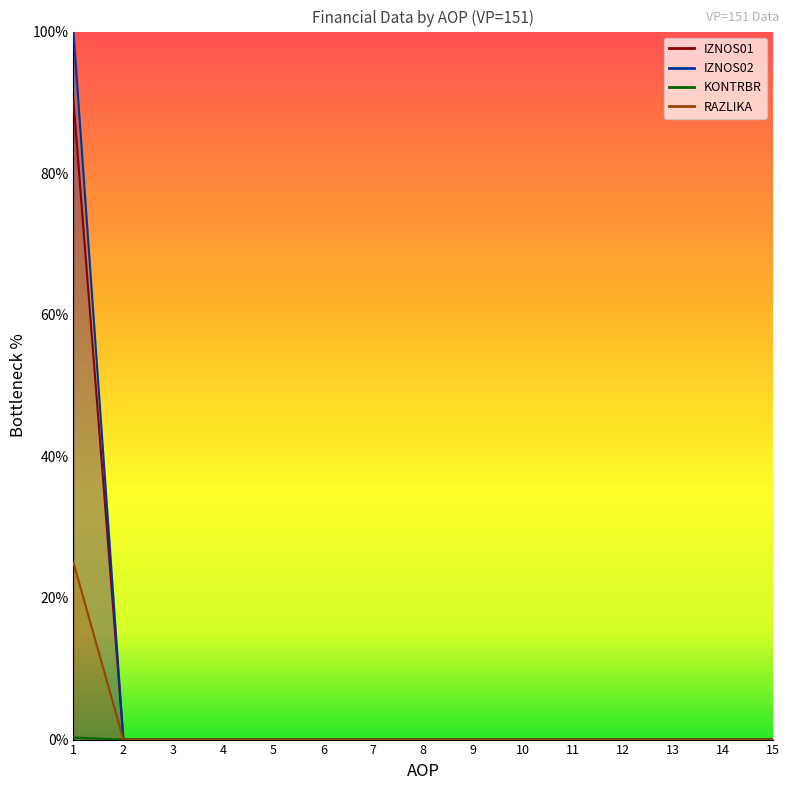

What is the greatest value displayed?

100.0